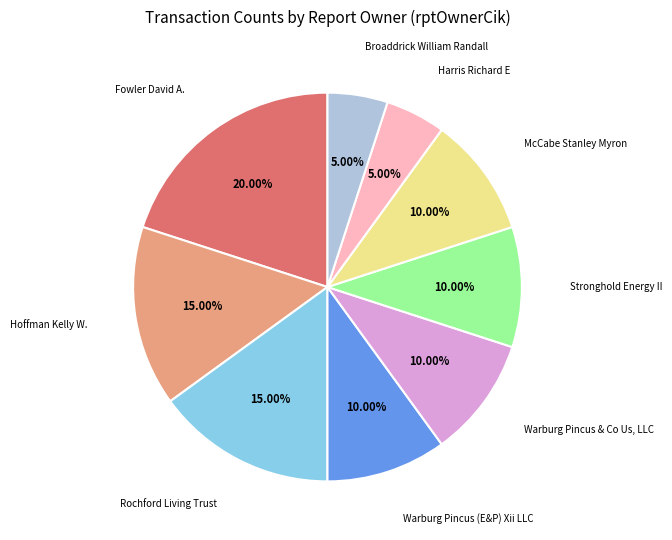

Is there any slice that represents more than half of the pie?

No